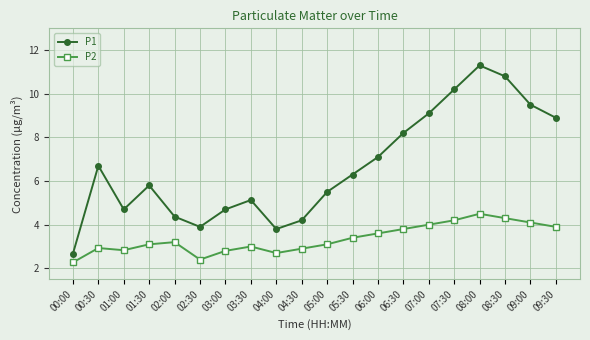

What are all the series names shown in the legend?

P1, P2